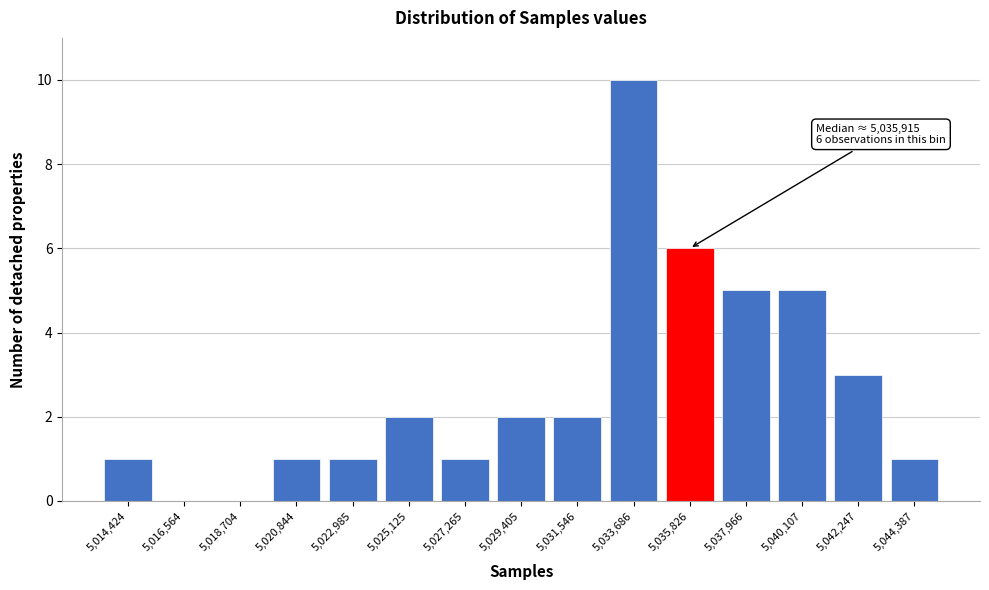

Reading right to left, list all the values displayed in this chart.

5,044,387=1	5,042,247=3	5,040,107=5	5,037,966=5	5,035,826=6	5,033,686=10	5,031,546=2	5,029,405=2	5,027,265=1	5,025,125=2	5,022,985=1	5,020,844=1	5,018,704=0	5,016,564=0	5,014,424=1